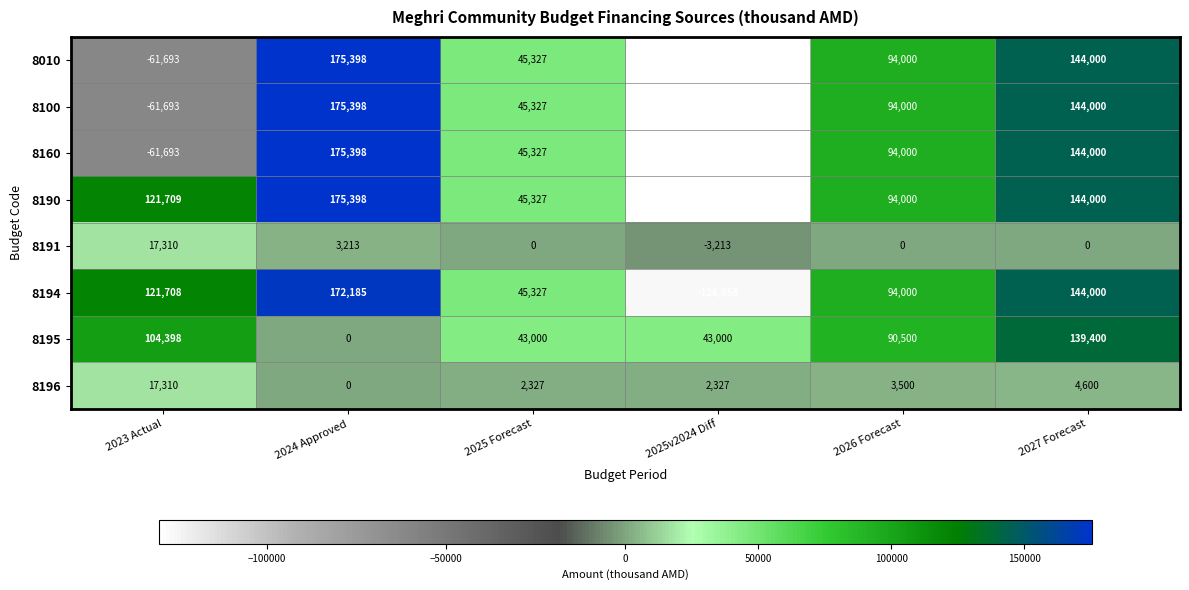

What is the spread (max minus min) of values at 2023 Actual?

183402